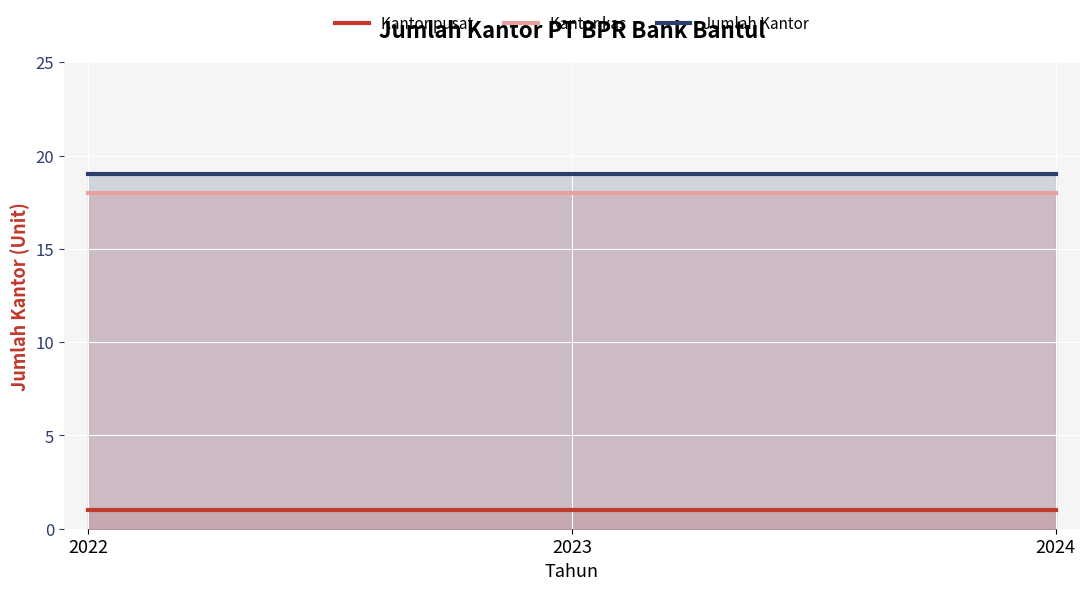

Reading left to right, what are all the values shown in this chart?

Kantor pusat: 2022=1	2023=1	2024=1
Kantor kas: 2022=18	2023=18	2024=18
Jumlah Kantor: 2022=19	2023=19	2024=19